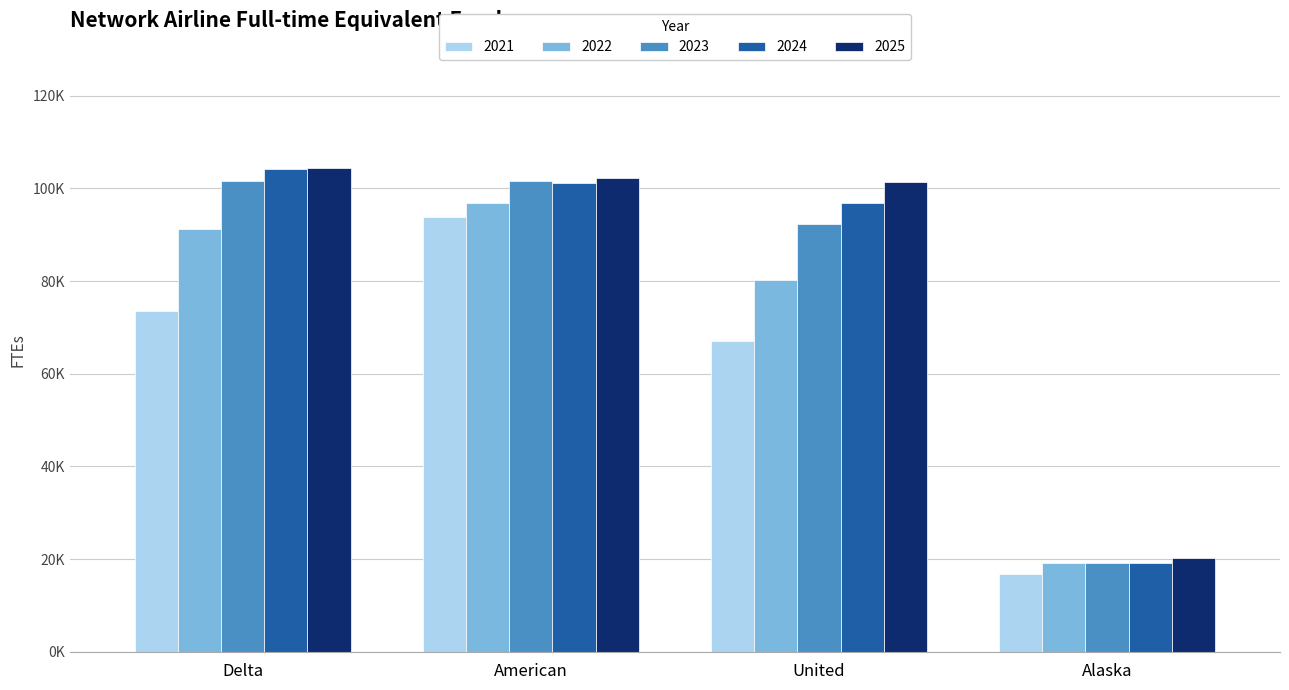

What is the difference between the 2023 values at Delta and Alaska?

82278.5